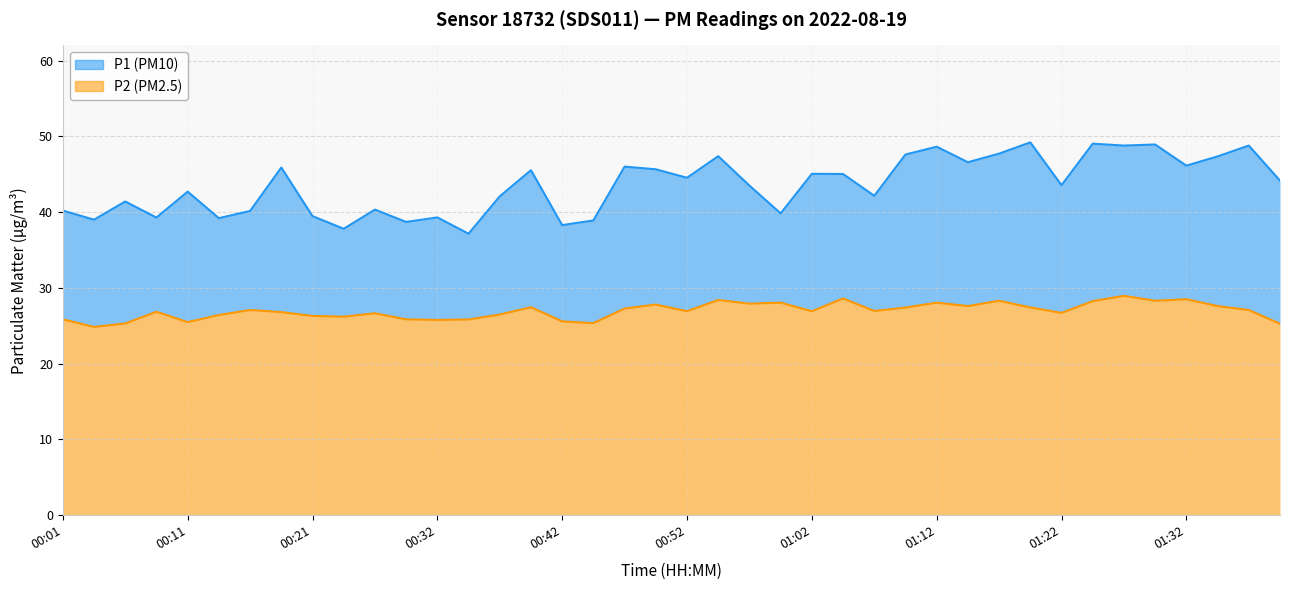

At 00:04, list the series in order from largest to smallest.

P1, P2